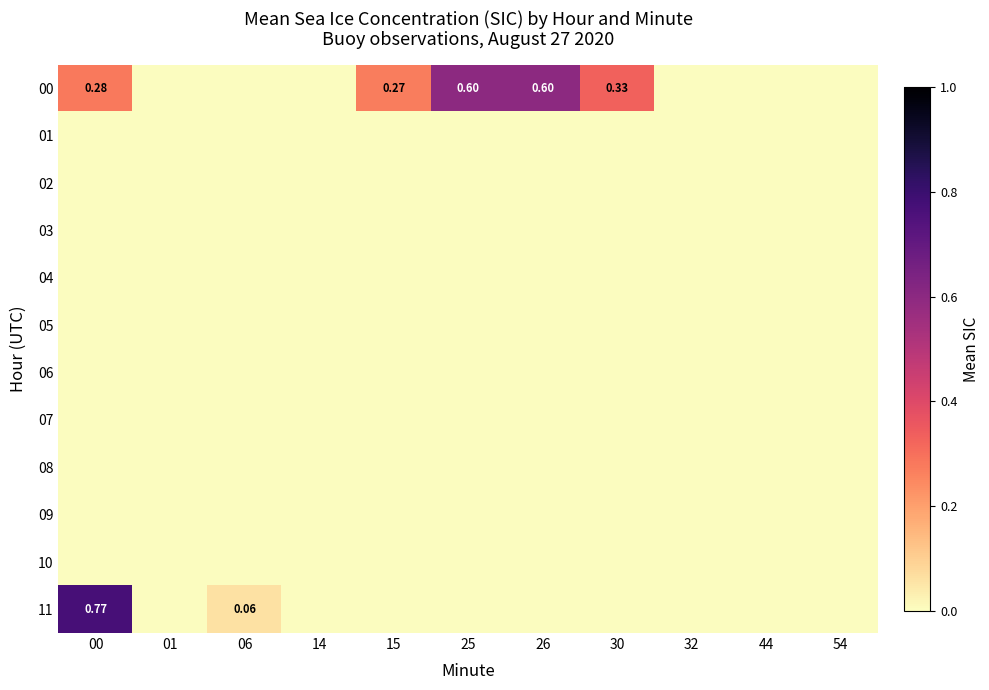

Which label corresponds to the largest value in the chart?

00